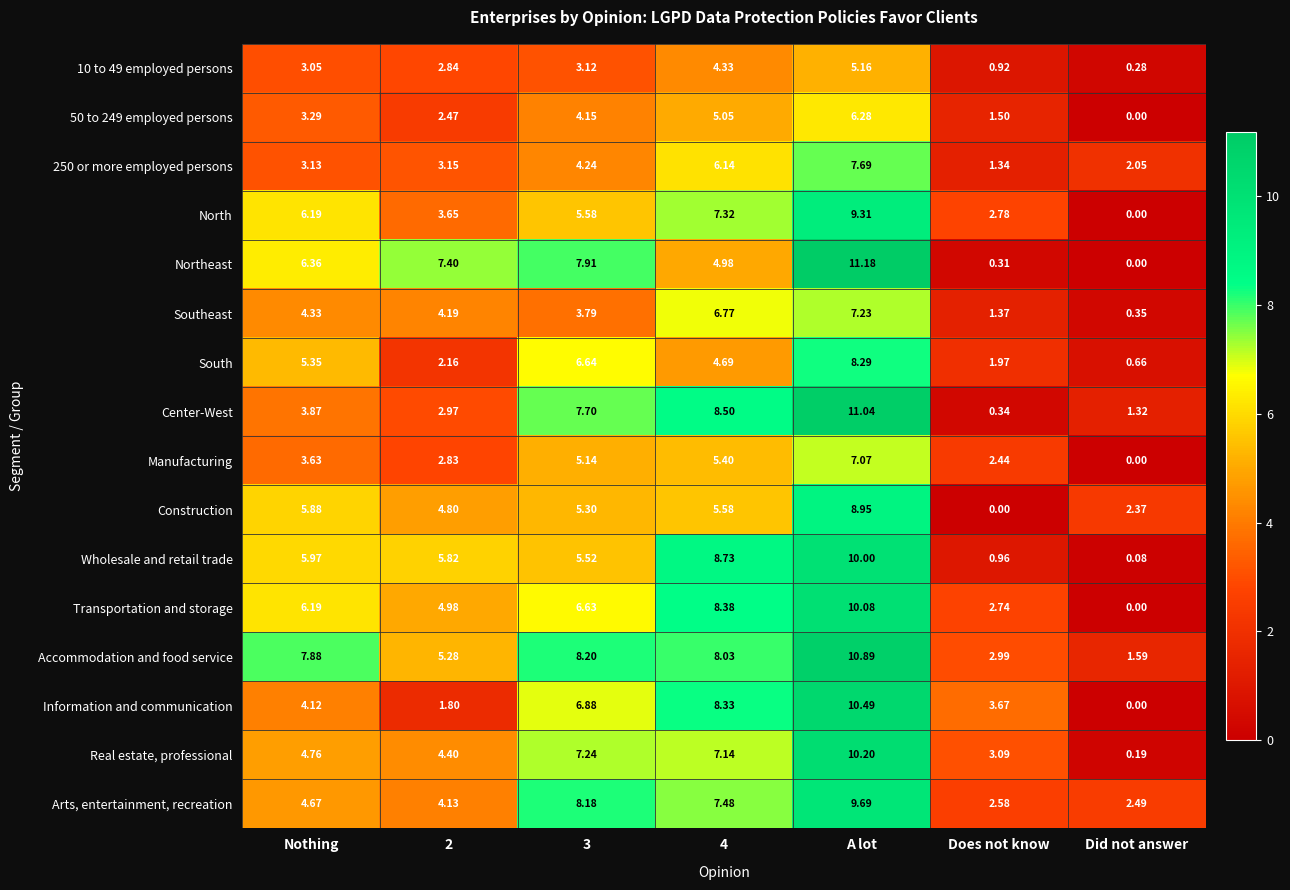

Which series has the largest total across all categories?

Accommodation and food service